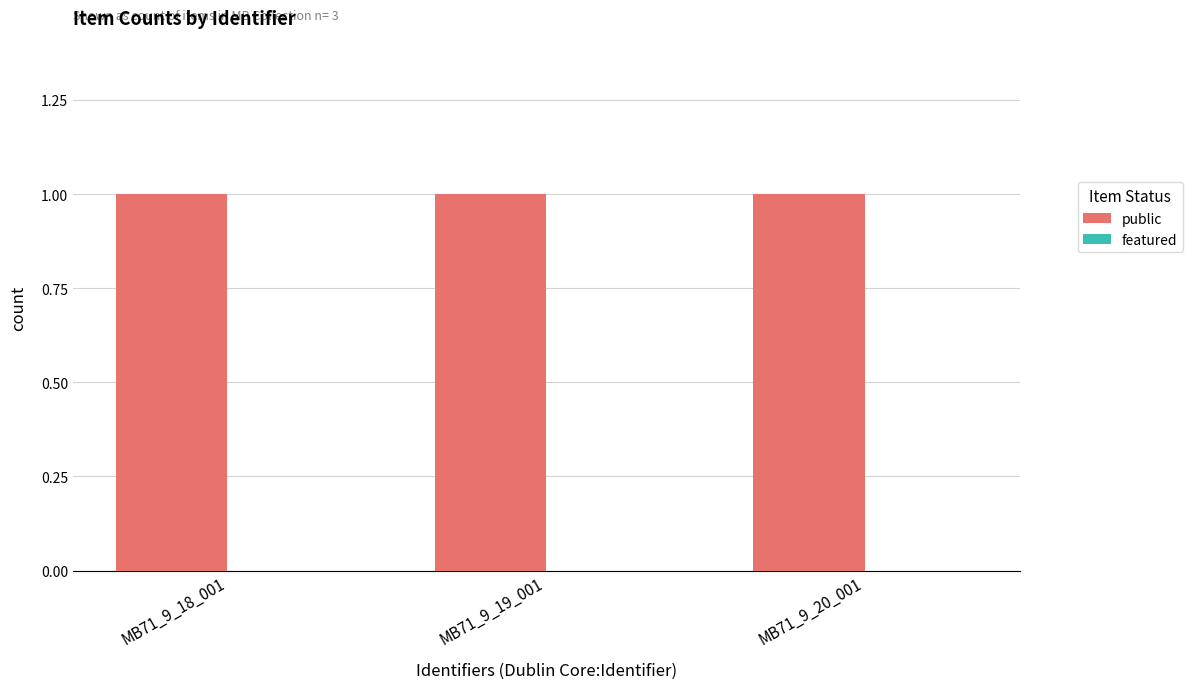

At how many categories does at least one series exceed 0?

3